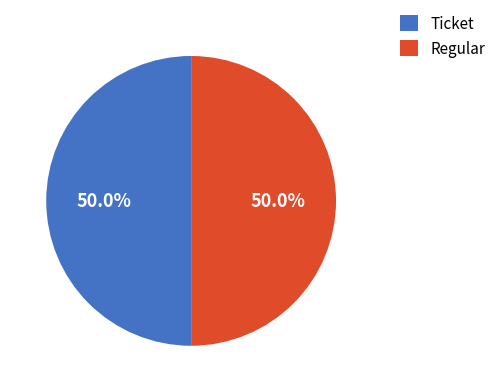

To the nearest percent, what percentage of the pie is Regular?

50%